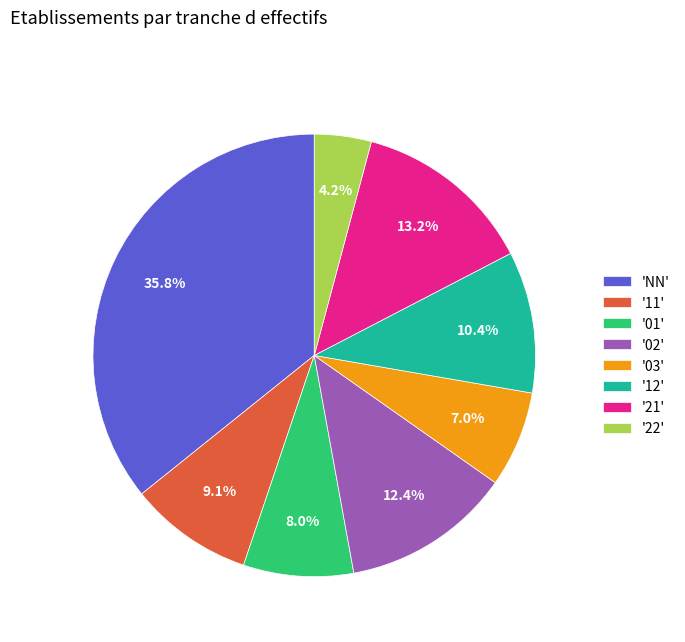

Combined, do '11' and '22' account for over 50%?

No